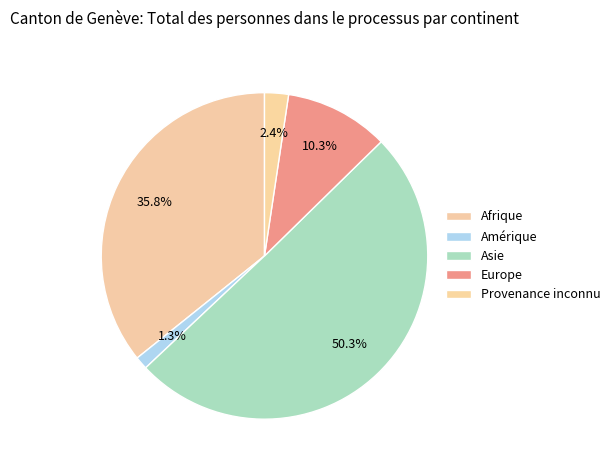

Is Asie the majority of the pie?

Yes